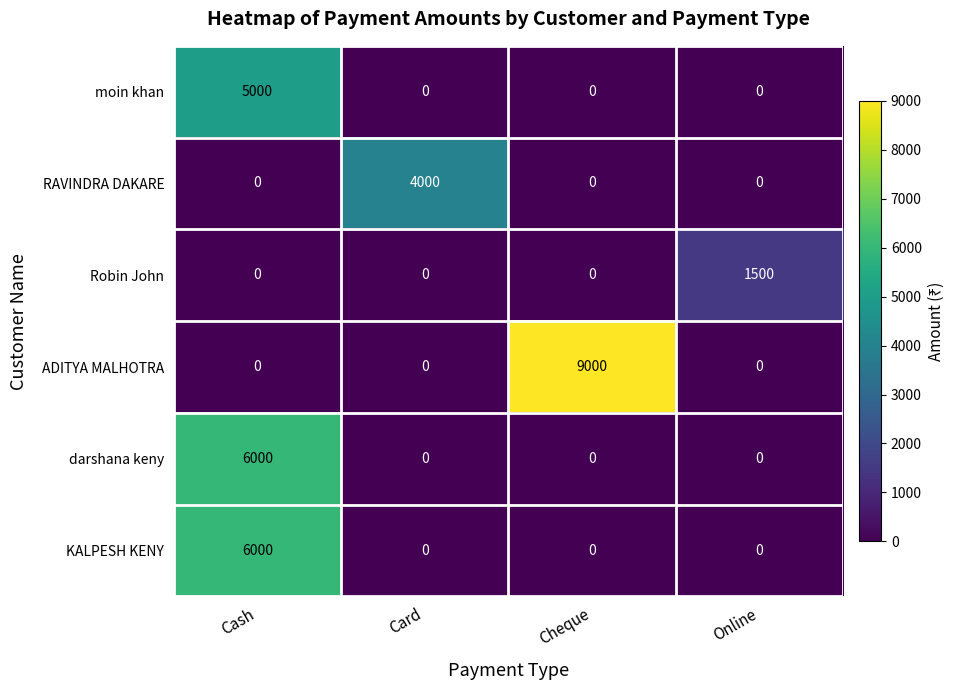

What is the total value across all series at Cheque?

9000